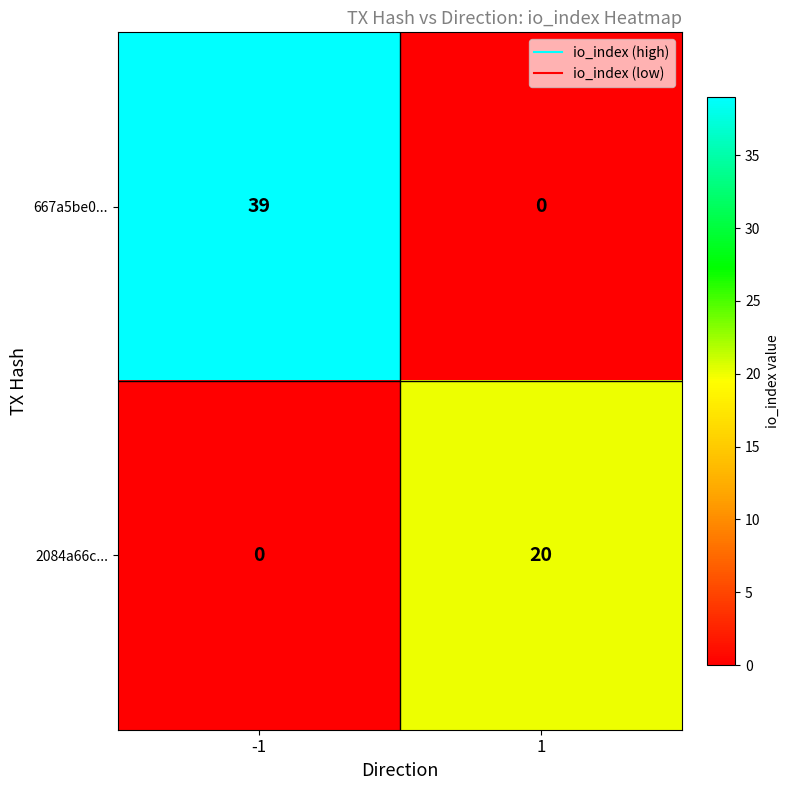

Reading right to left, what are all the values shown in this chart?

667a5be0...: 0	39
2084a66c...: 20	0